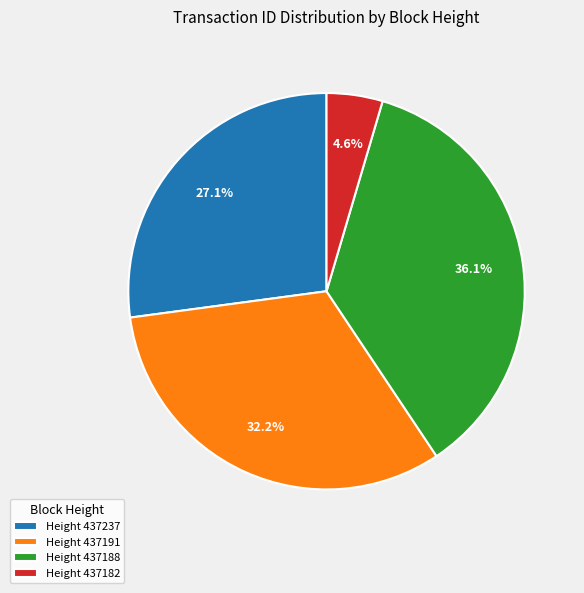

Which has a higher value, Height 437237 or Height 437182?

Height 437237